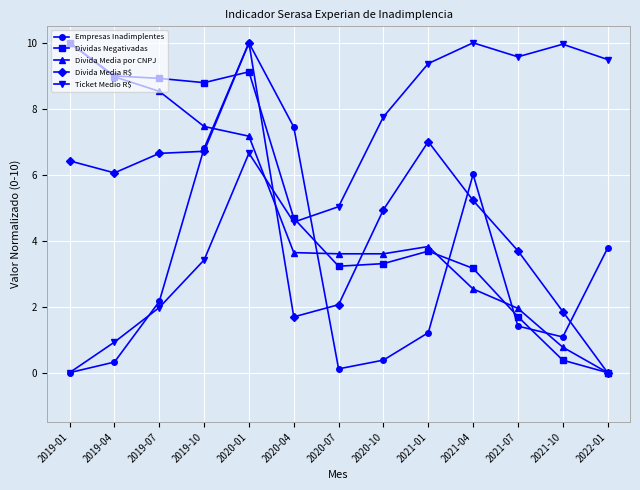

Is the value of Empresas Inadimplentes at 2021-10 greater than the value of Divida Media R$ at 2019-10?

No